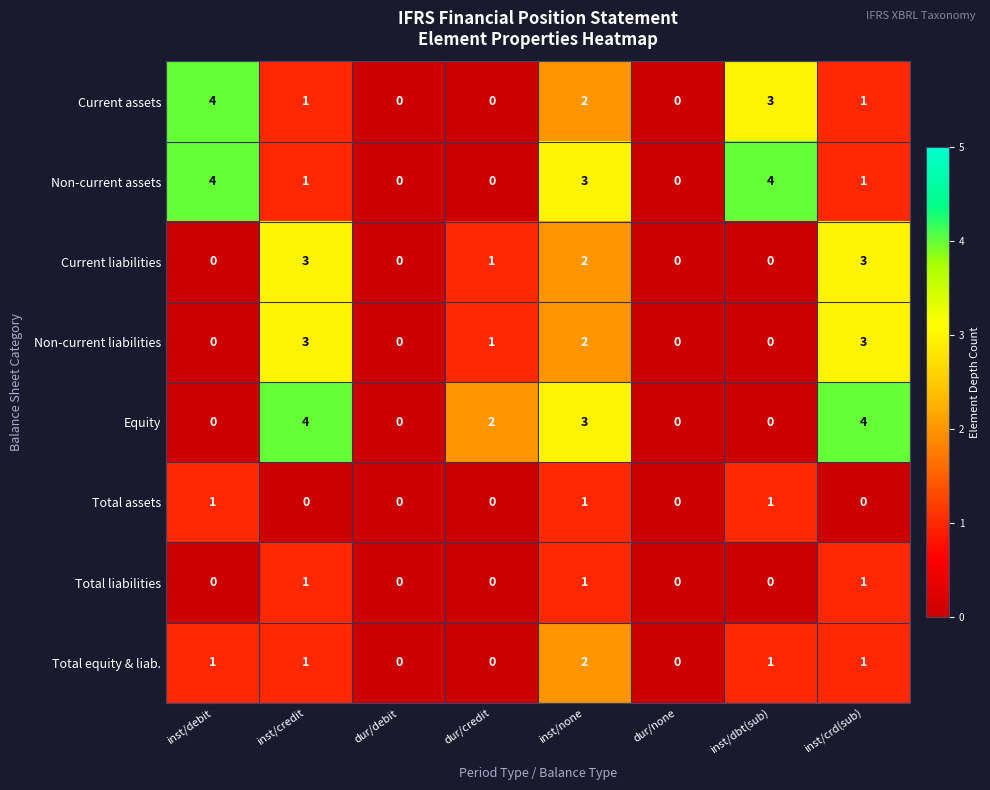

What is the spread (max minus min) of values at inst/crd(sub)?

4